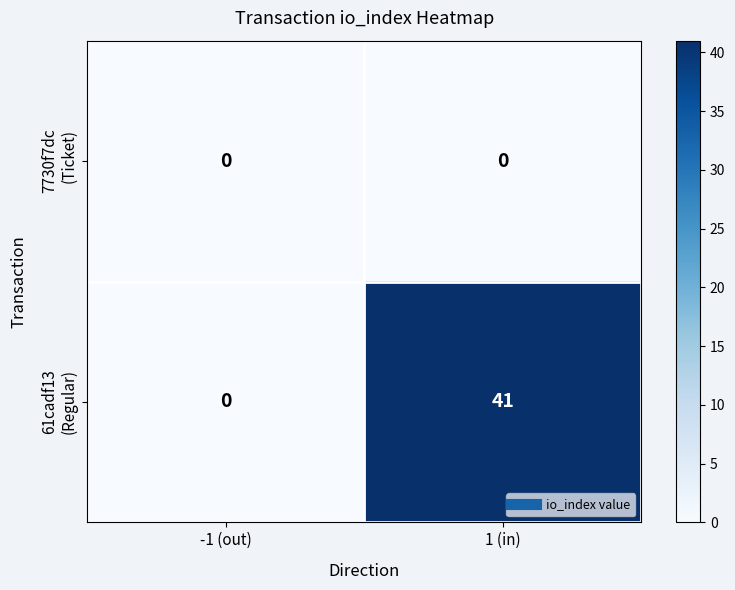

How many series are shown in this chart?

2